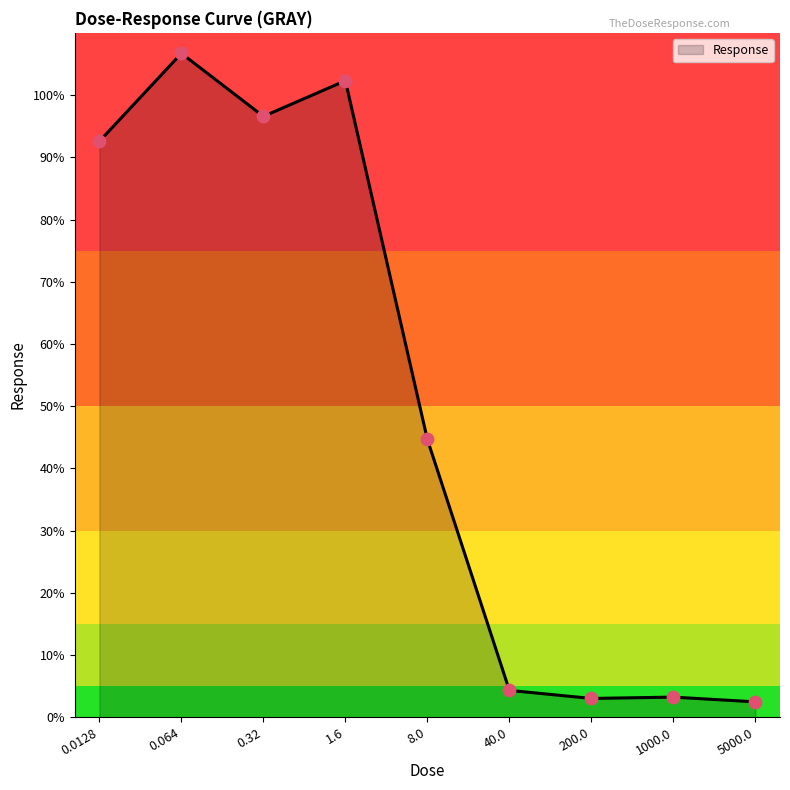

Approximately how many times larger is the value at 0.064 compared to 8.0?

2.4